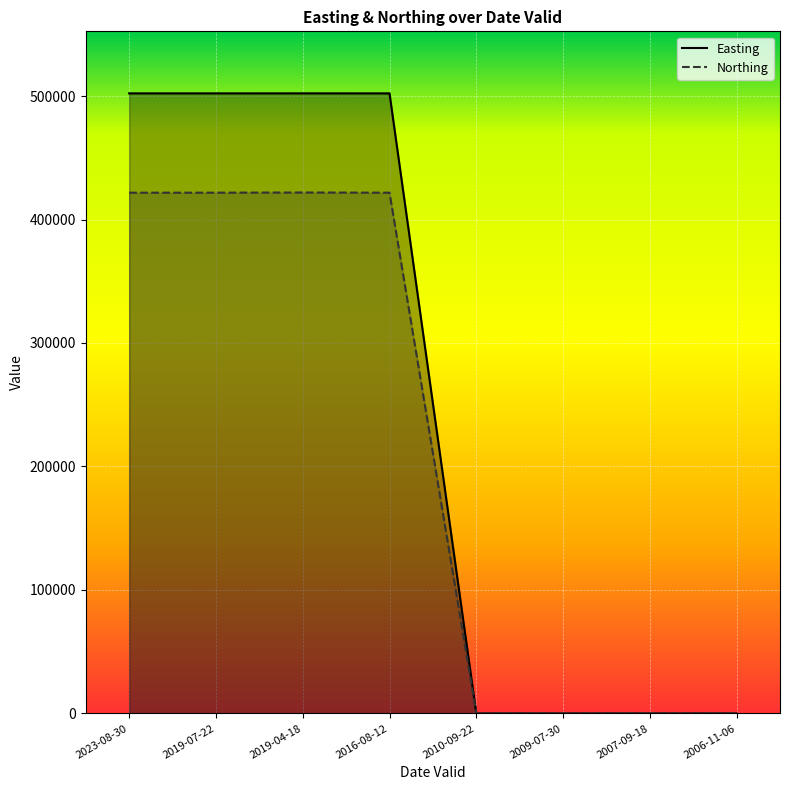

Reading left to right, extract all data points from this chart.

Easting: 502166	502165	502181	502165	0	0	0	0
Northing: 421738	421742	421872	421742	0	0	0	0